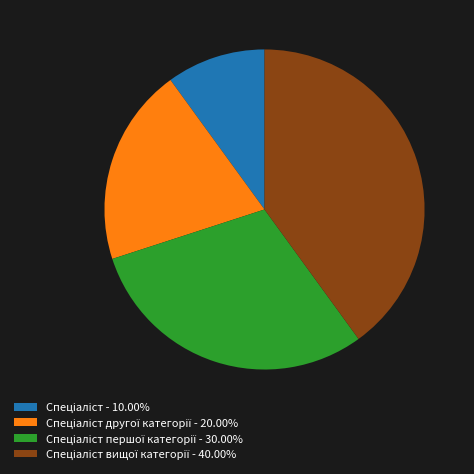

How many slices are in this pie chart?

4